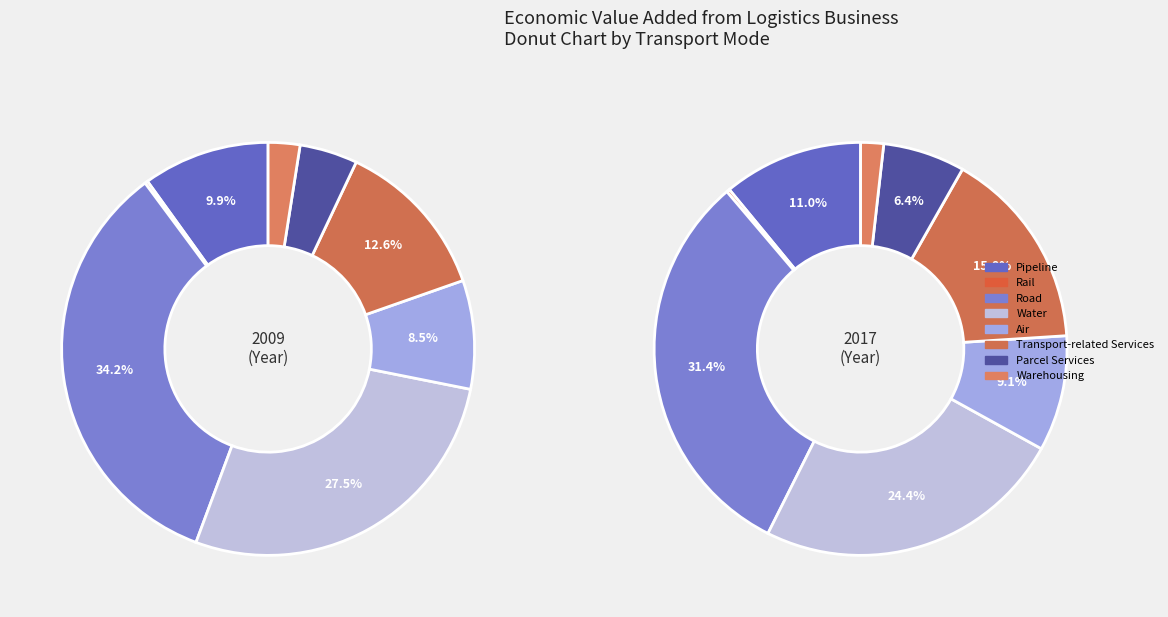

How many slices are in this pie chart?

8